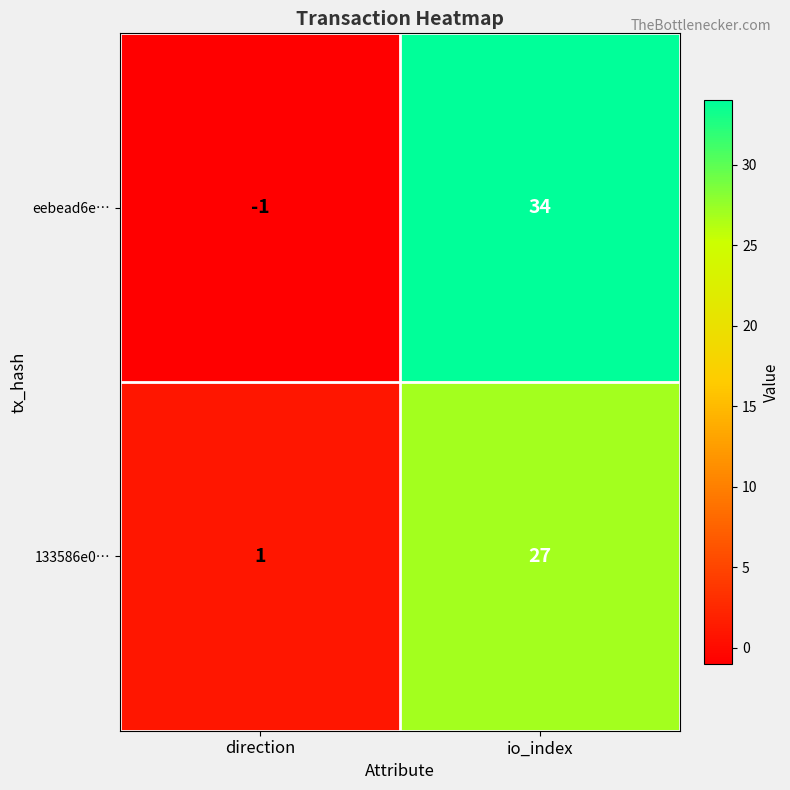

Count the number of data series in this chart.

2